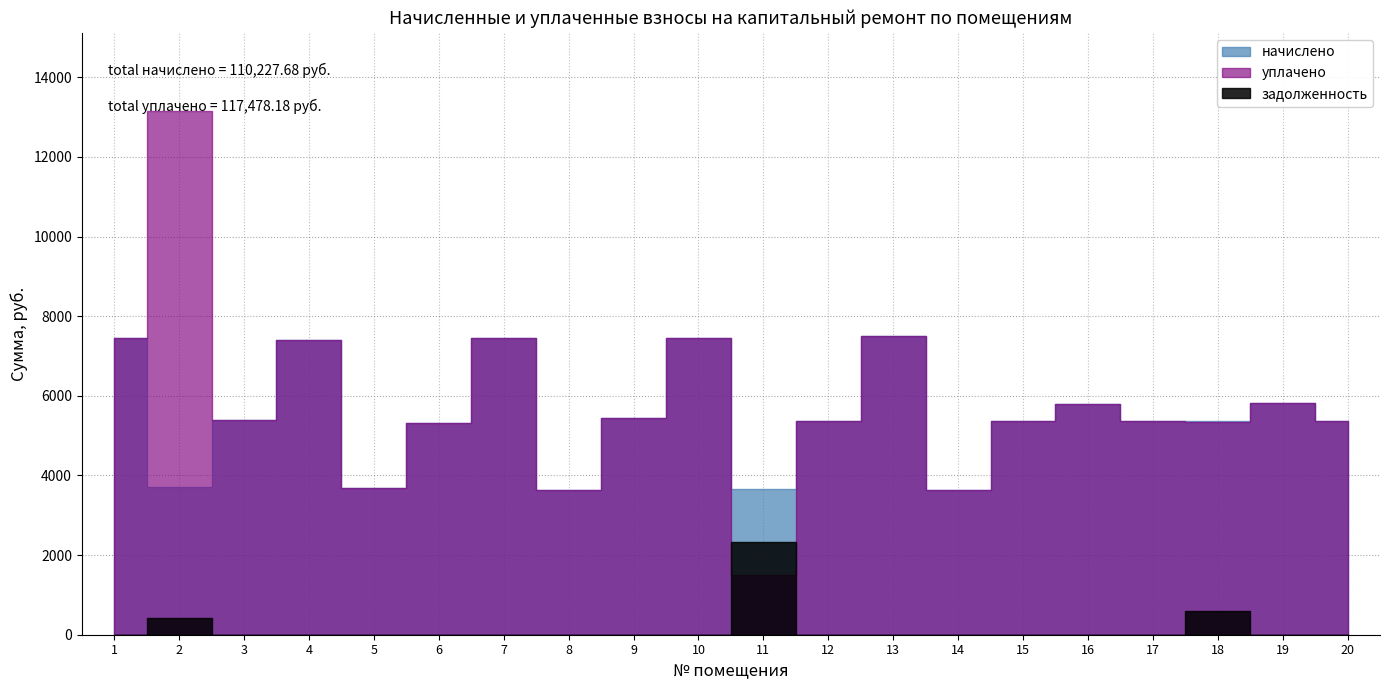

What is the average value of the задолженность series?

166.5